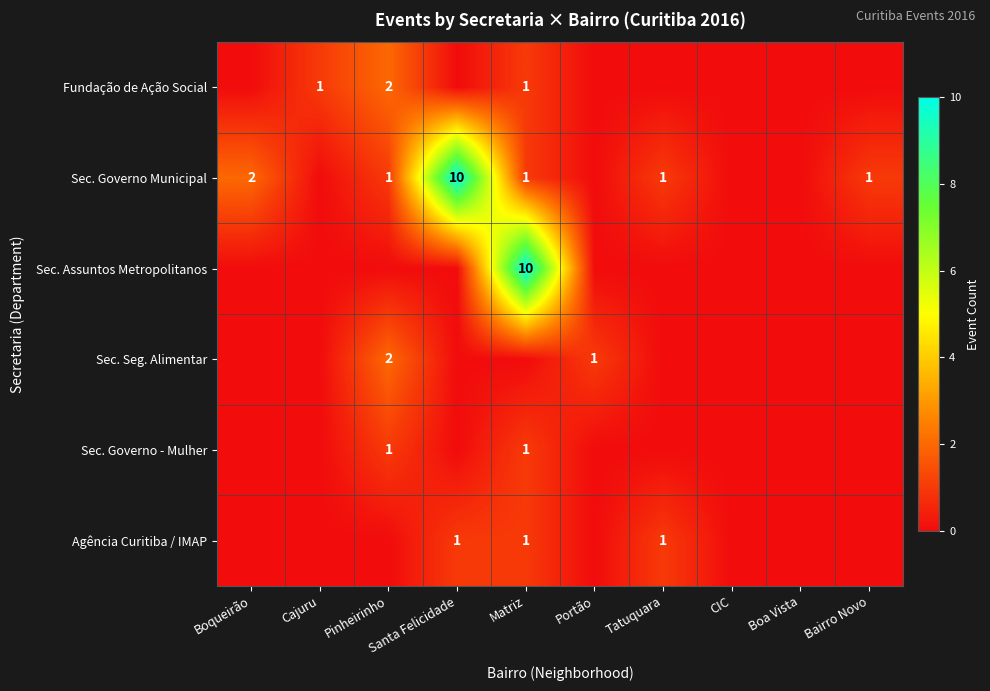

What is the difference between the maximum and minimum values in the Sec. Governo - Mulher series?

1